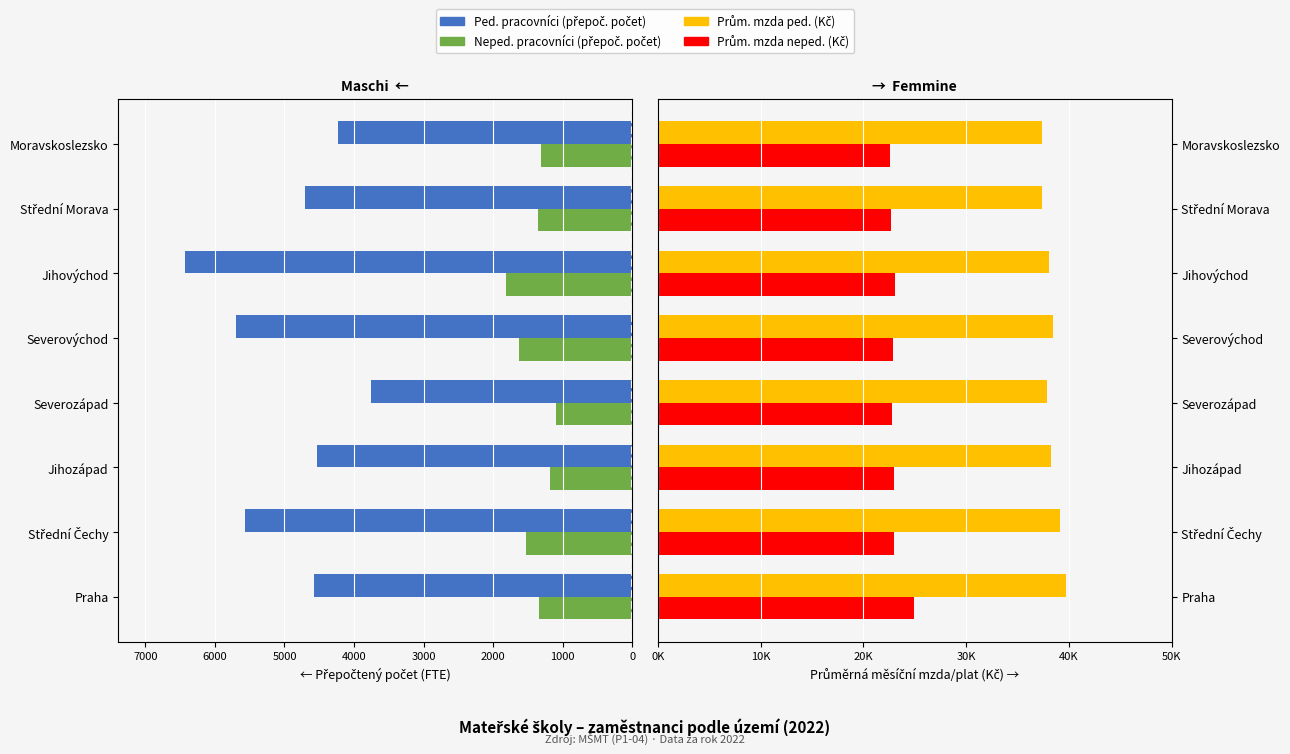

Which has a higher value, Střední Morava or Severovýchod?

Střední Morava